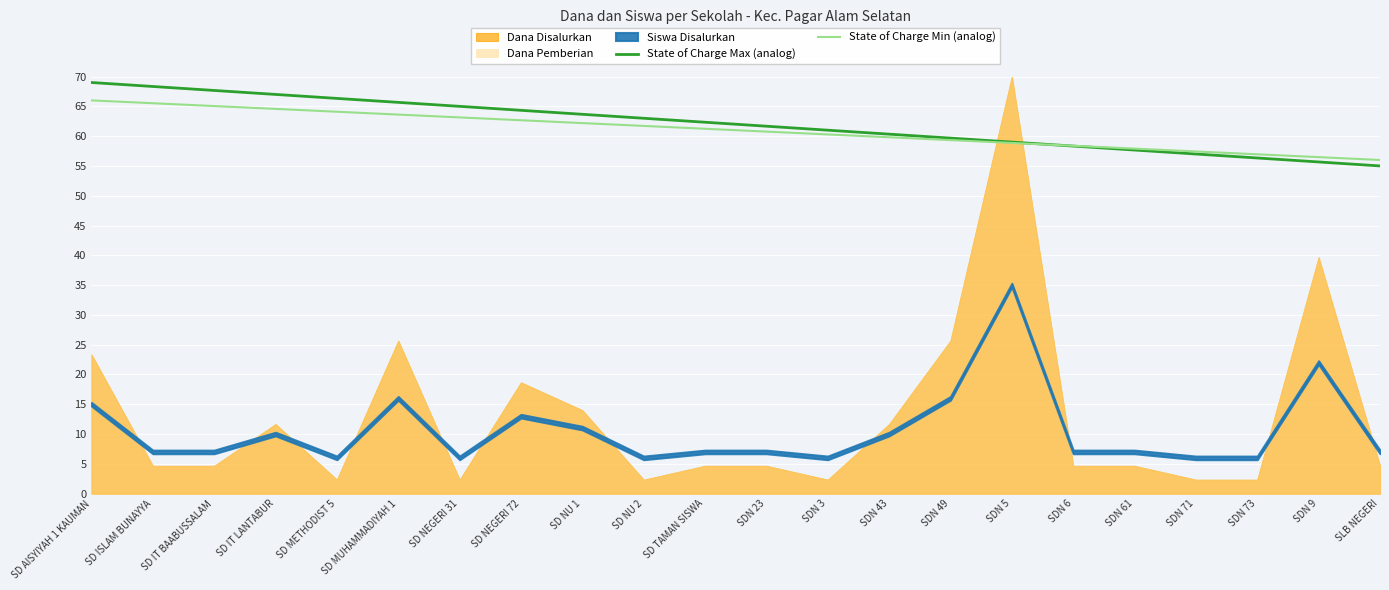

Which series changed the most between SD ISLAM BUNAYYA and SDN 23?

State of Charge Max (analog)